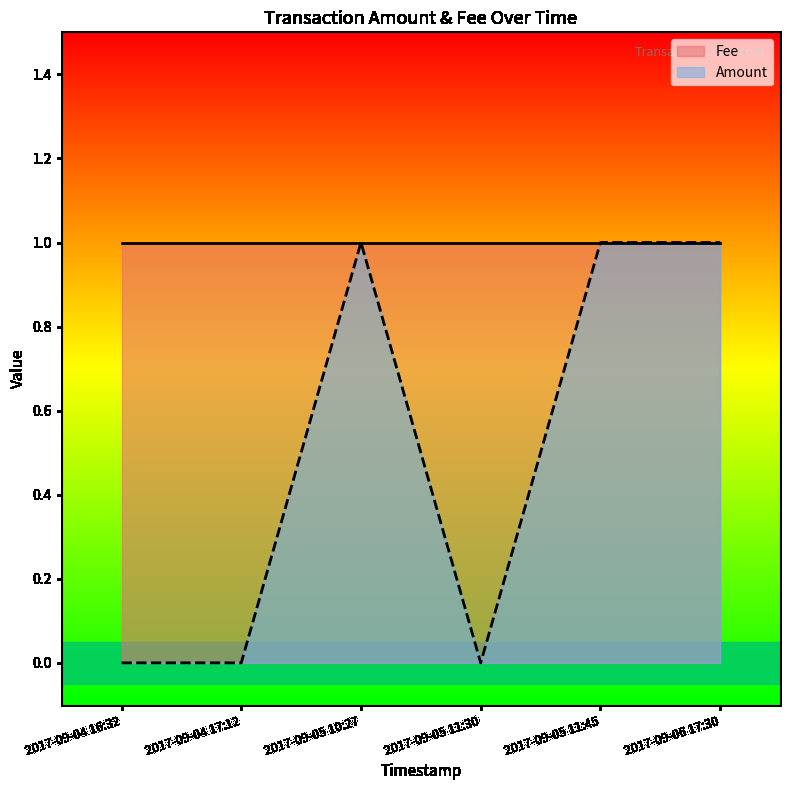

How many data points does each series have?

6